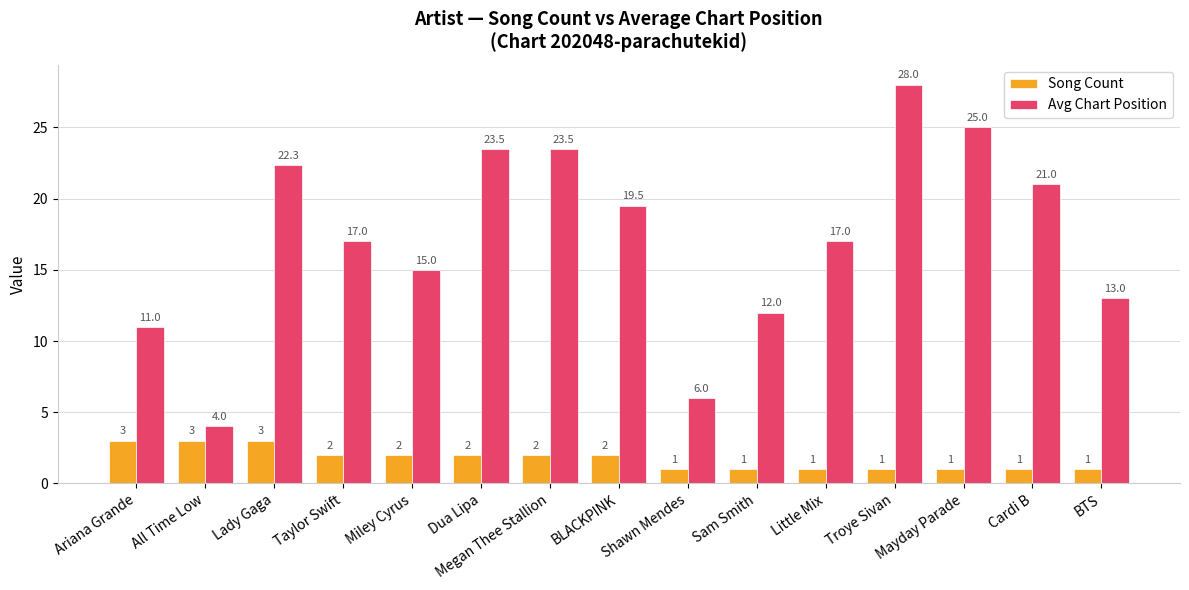

Count the number of data series in this chart.

2